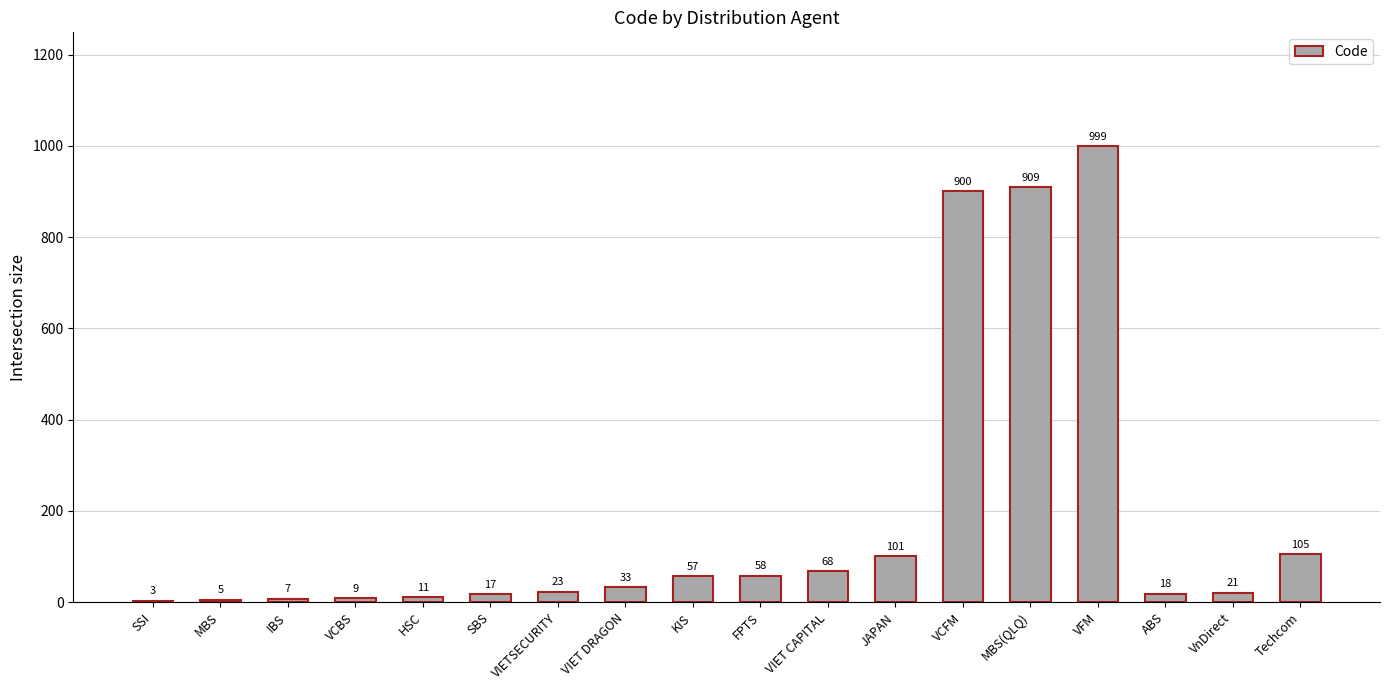

What is the sum of all values?

3344